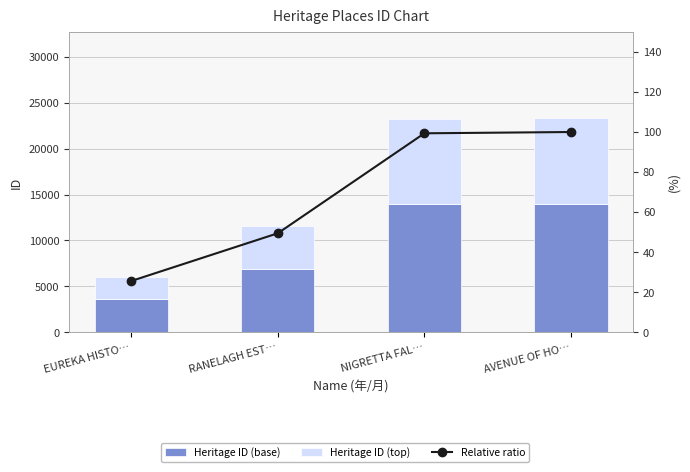

What is the spread (max minus min) of values at AVENUE OF HO…?

13914.2